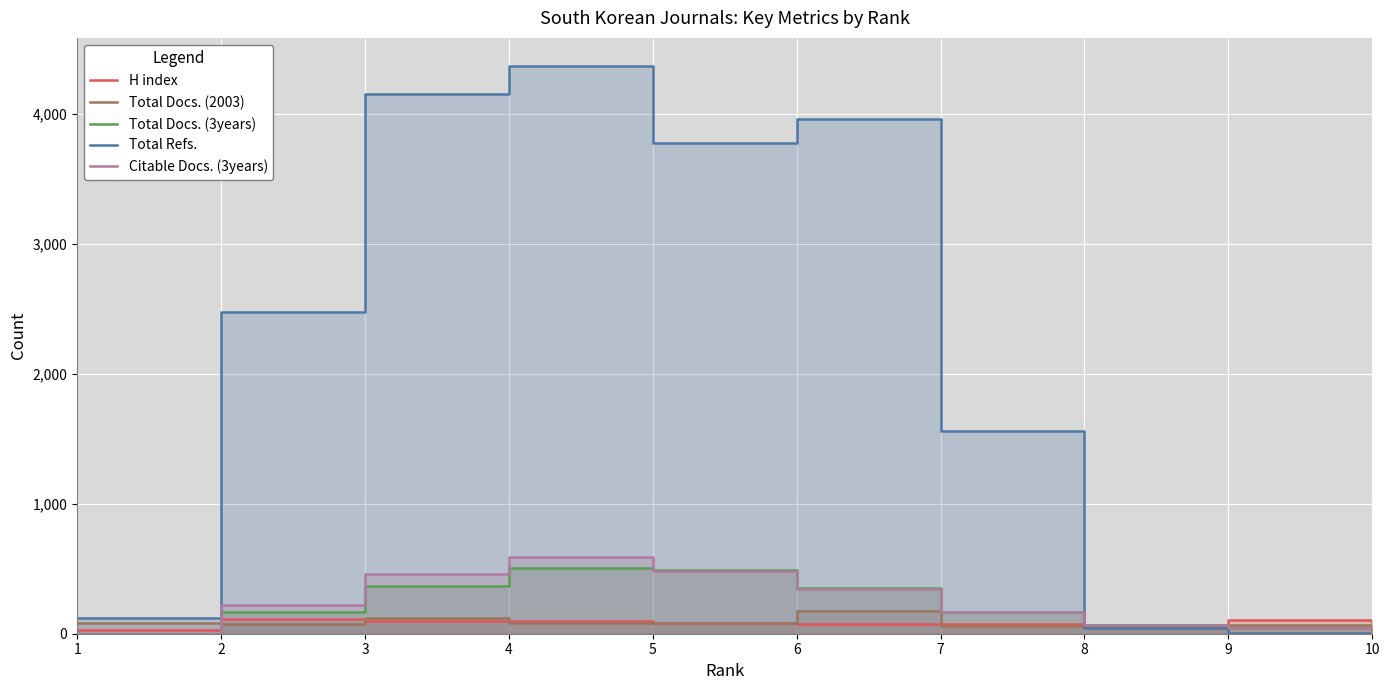

At how many categories does at least one series exceed 3879?

3